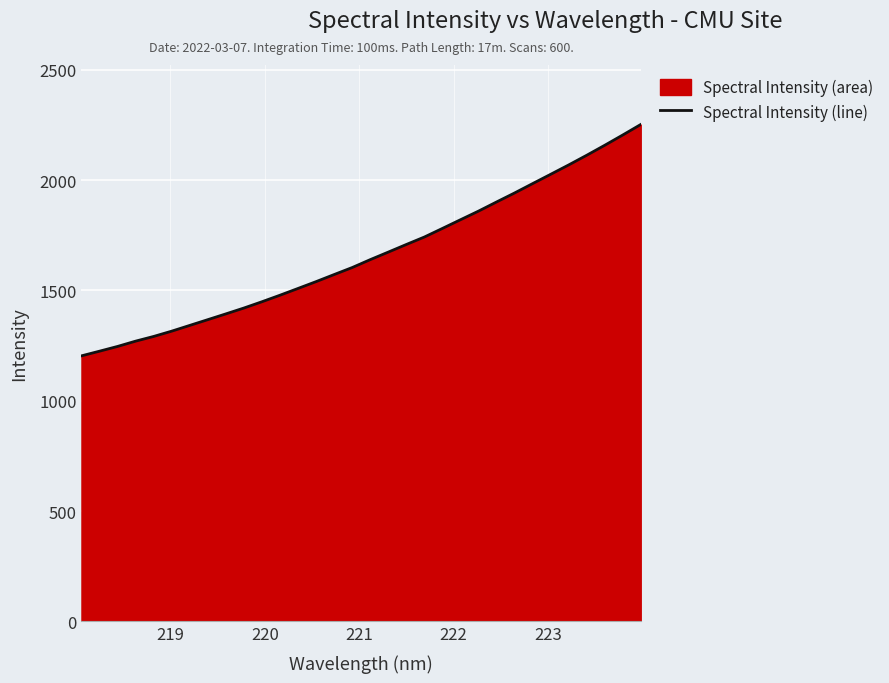

What is the minimum value shown in the chart?

1203.3